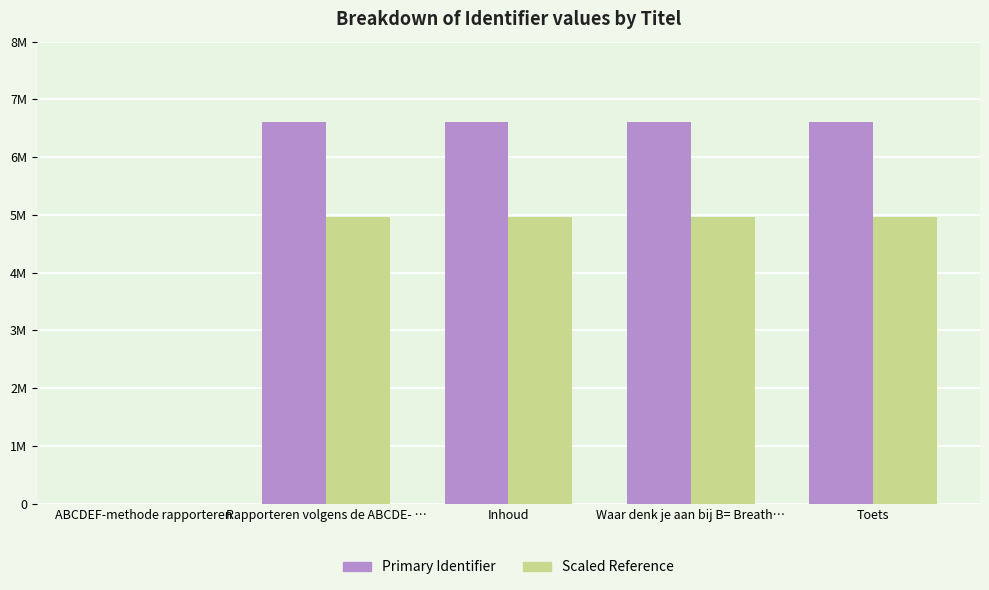

Which series has the largest total across all categories?

Primary Identifier